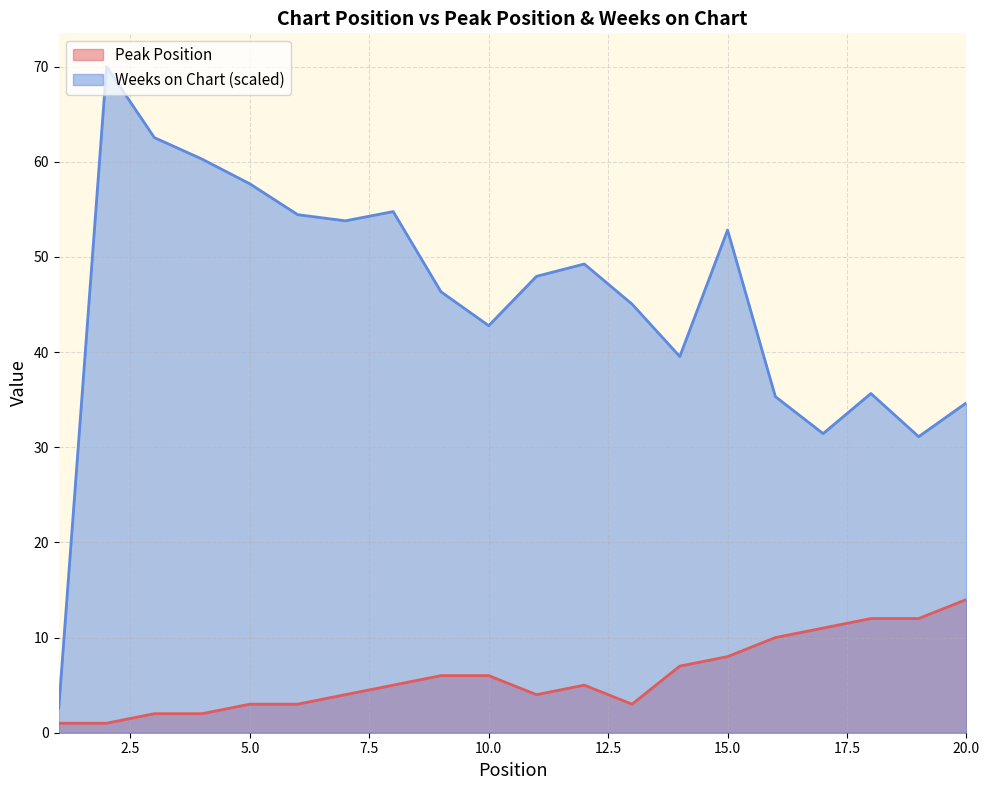

The Peak Position series shows 0.9 at 5. True or false?

False